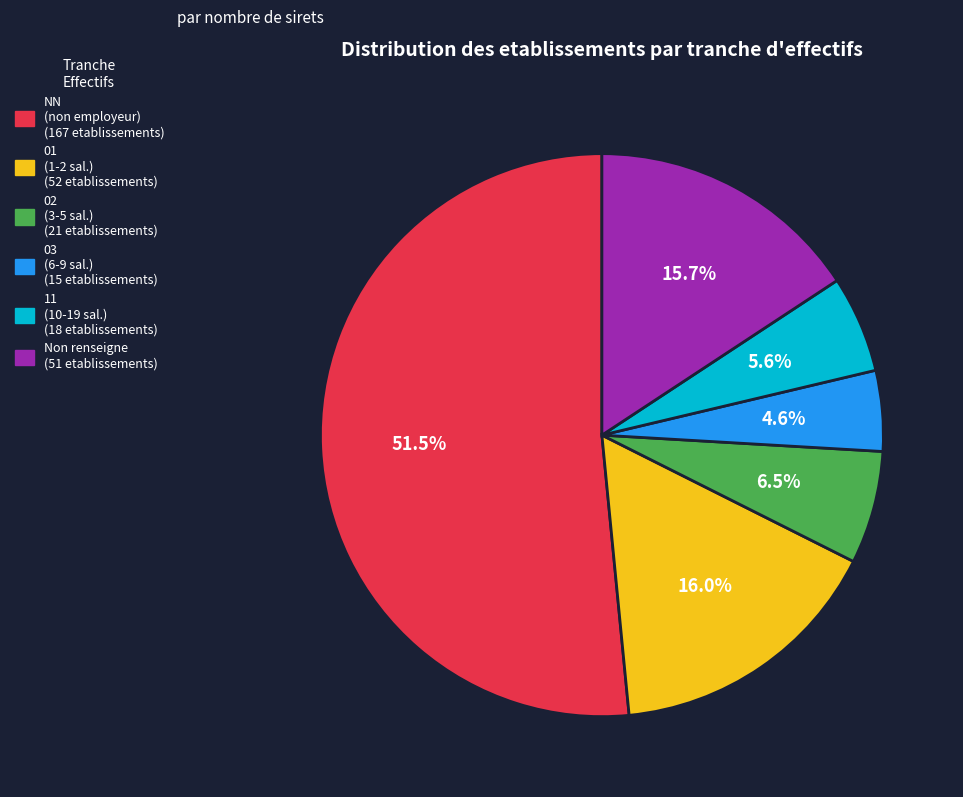

Is there a majority slice in this chart?

Yes